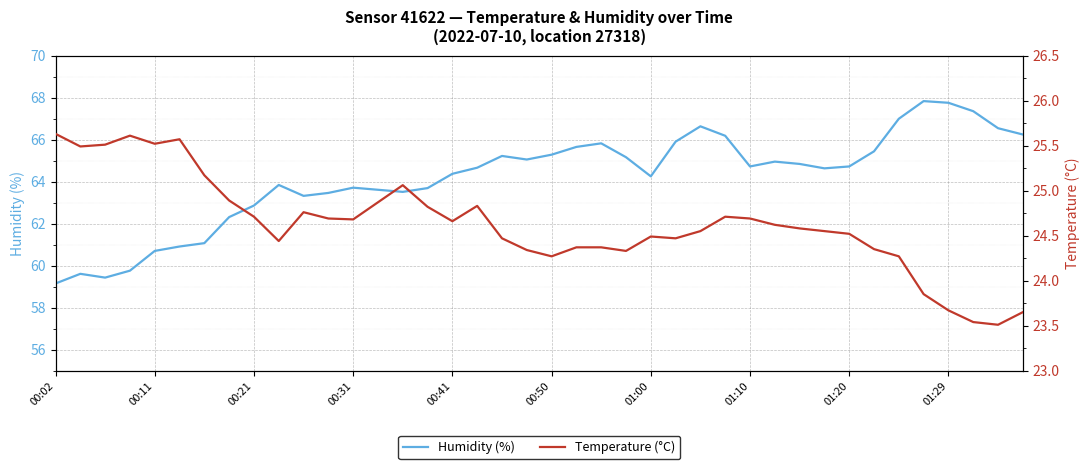

What are all the series names shown in the legend?

humidity, temperature